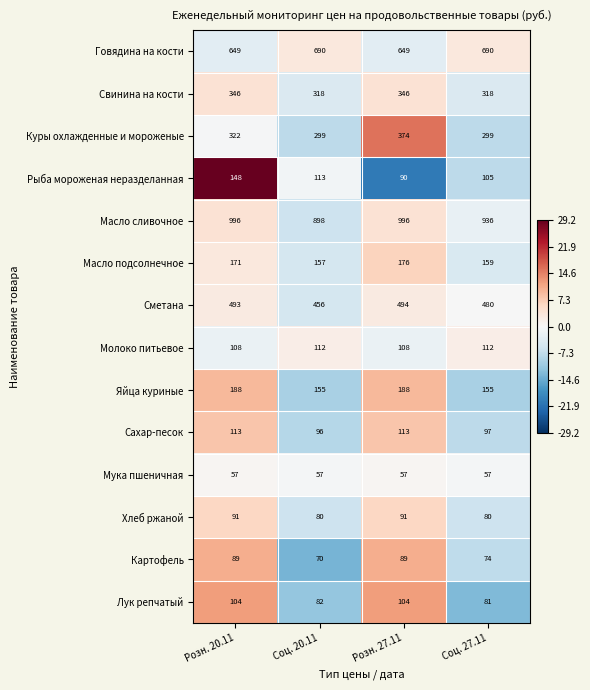

Read the Мука пшеничная value at Розн. 20.11.

57